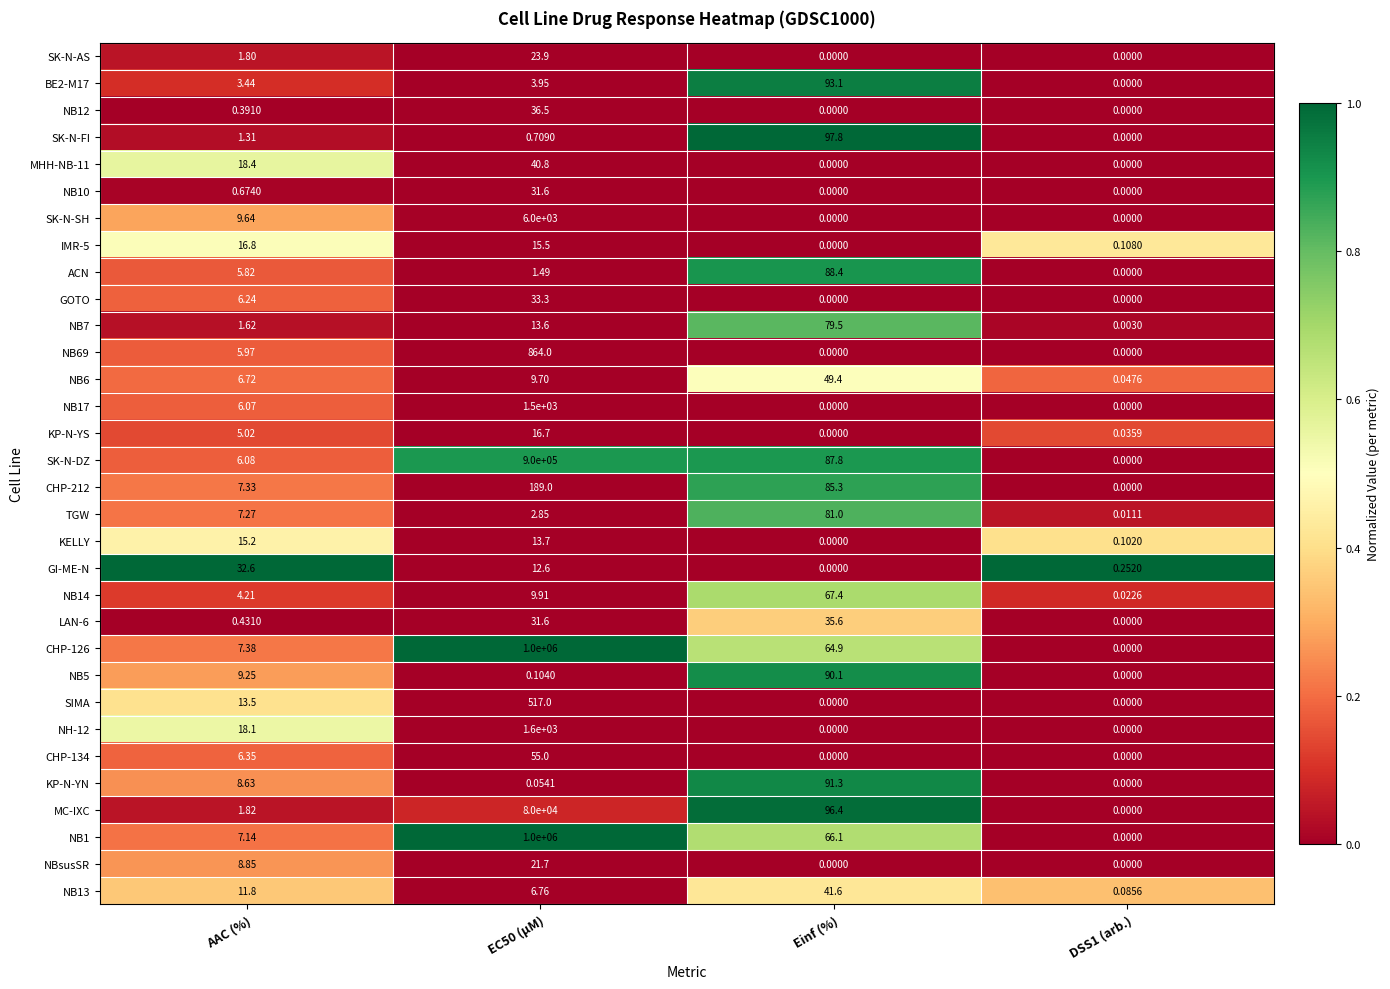

Is the value of KELLY at Einf (%) greater than the value of MC-IXC at EC50 (µM)?

No